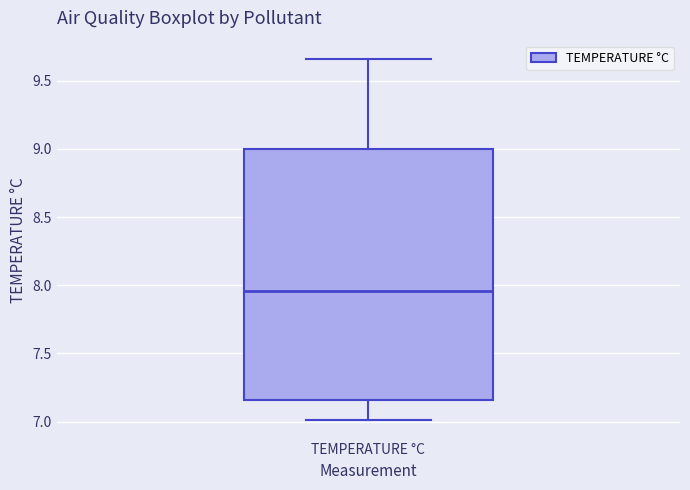

Where is the upper edge of the box for TEMPERATURE °C on the y-axis? The values are not printed on the chart, so give them approximately, as read against the axis.

9.00